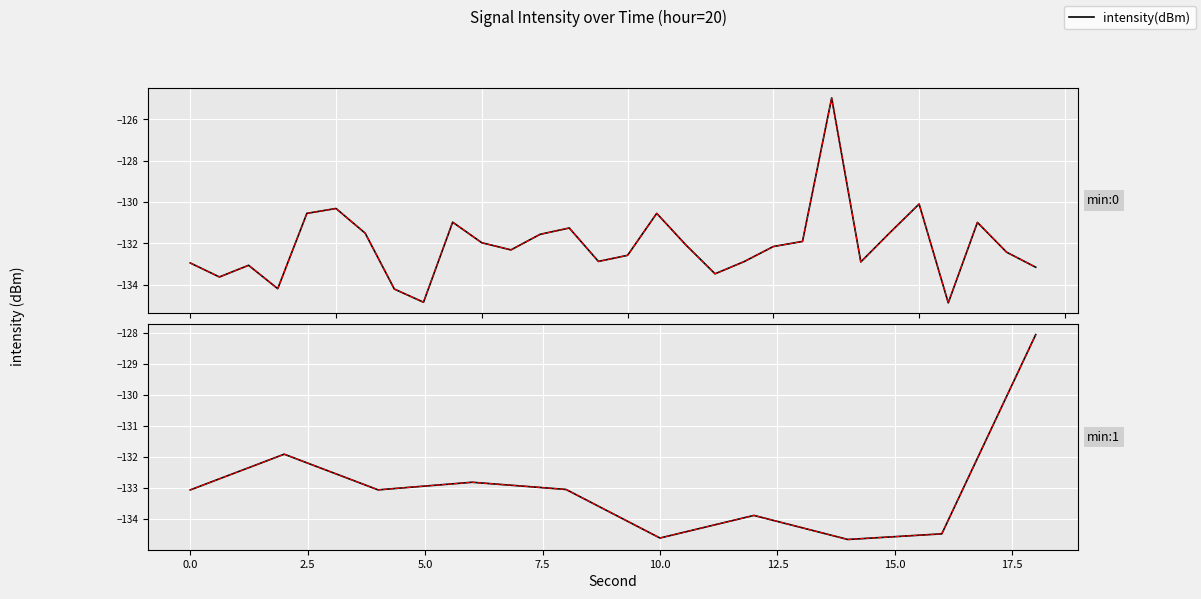

What is the difference between the second highest and second lowest values?

2.7